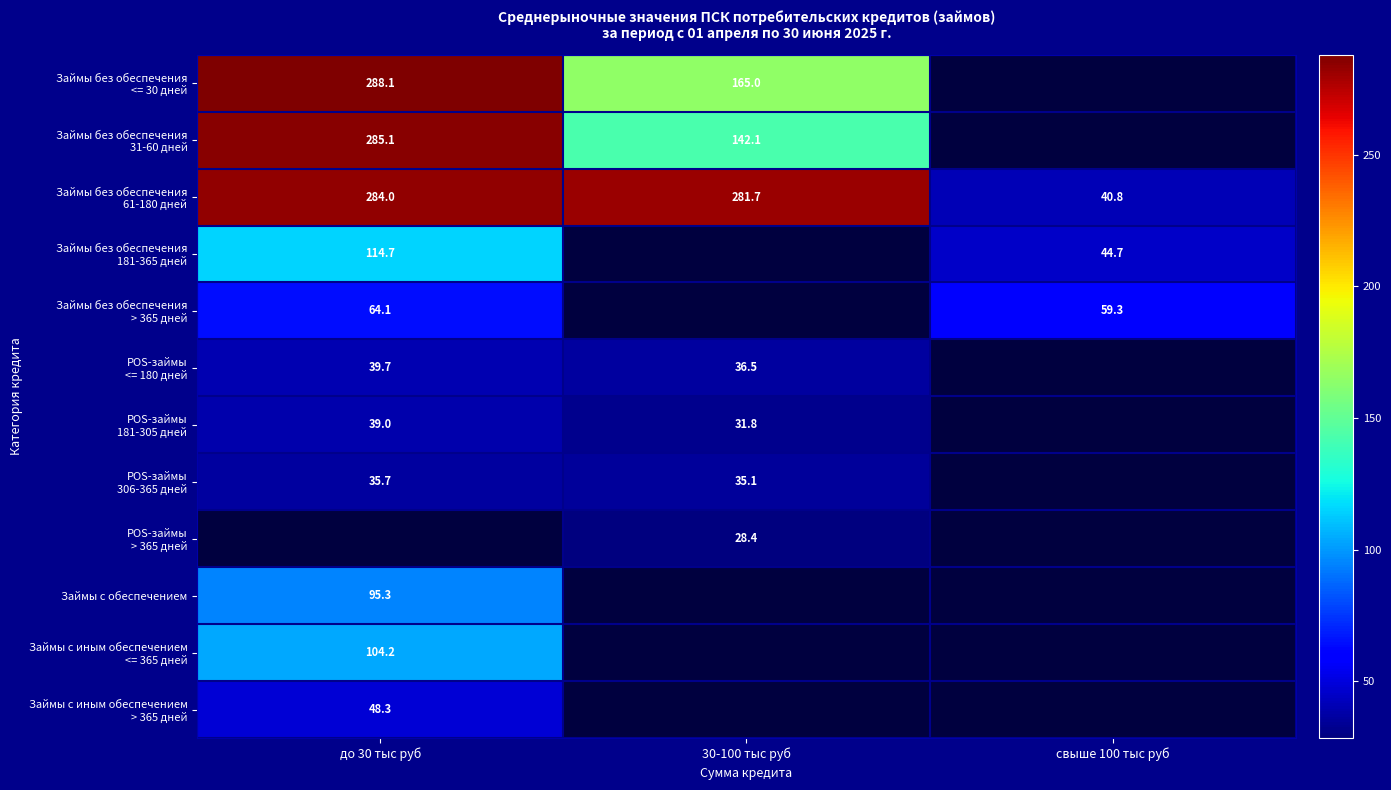

At how many categories does at least one series exceed 233?

2